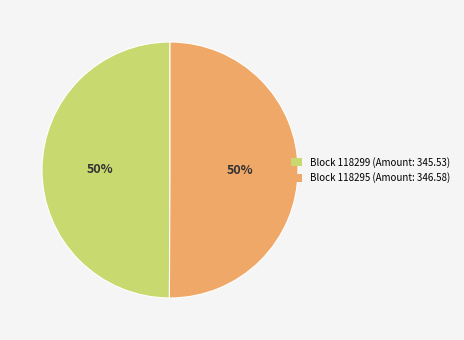

How many segments does this pie chart have?

2